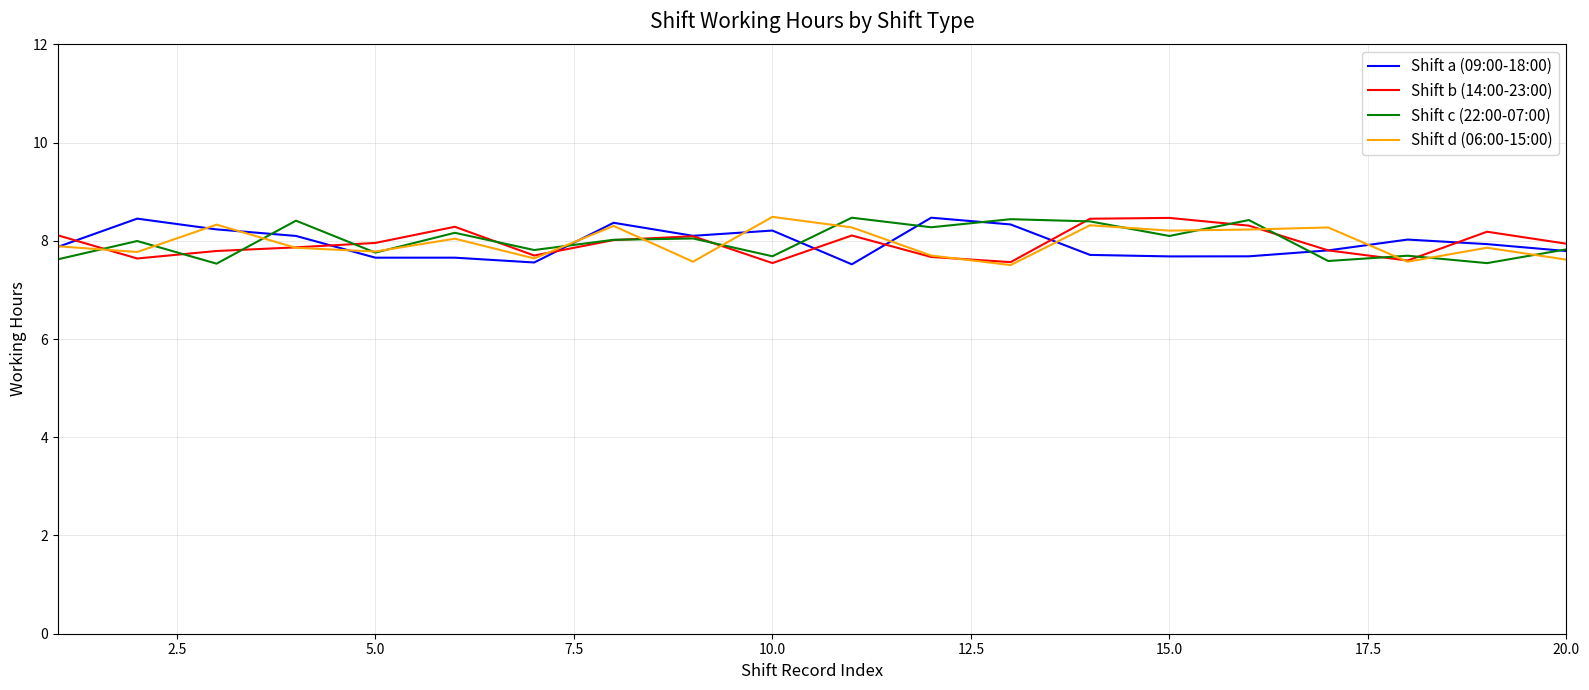

What is the smallest value displayed?

7.5